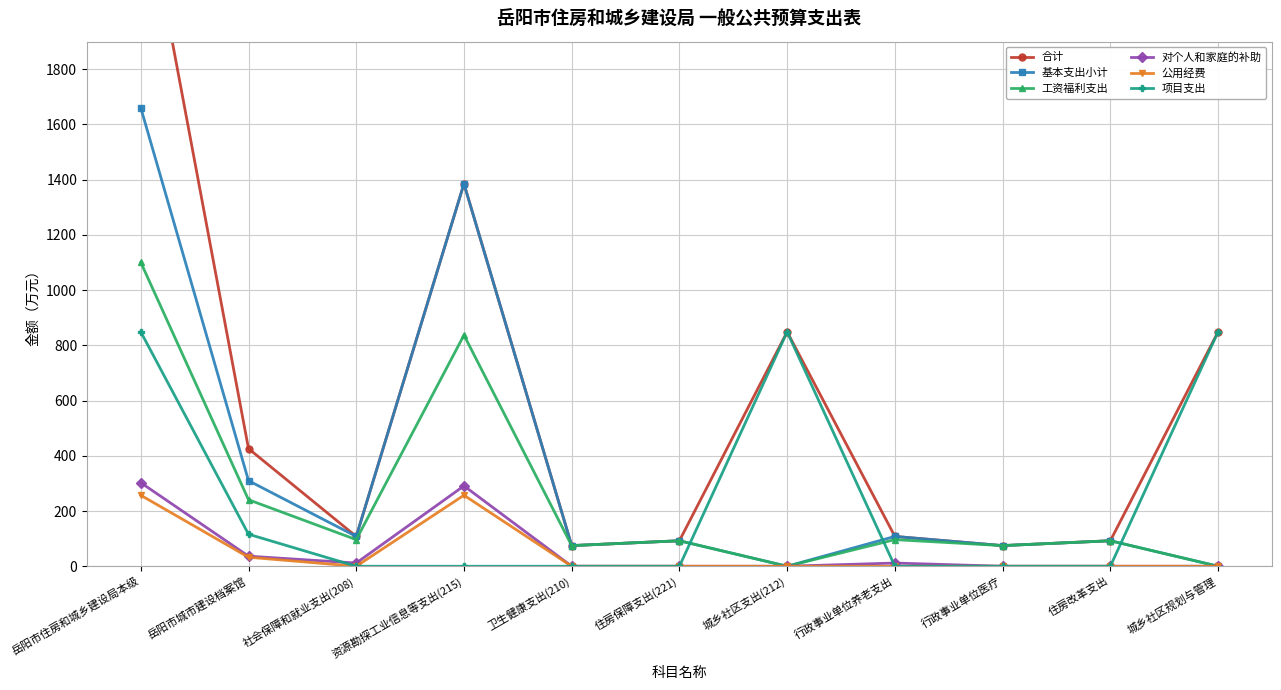

Reading left to right, list all the values displayed in this chart.

合计: 2509.6	426.0	108.0	1385.4	74.8	92.3	849.0	108.0	74.8	92.3	849.0
基本支出小计: 1660.6	310.0	108.0	1385.4	74.8	92.3	0.0	108.0	74.8	92.3	0.0
工资福利支出: 1100.7	240.9	96.4	837.2	74.8	92.3	0.0	96.4	74.8	92.3	0.0
对个人和家庭的补助: 302.7	36.5	11.6	291.1	0.0	0.0	0.0	11.6	0.0	0.0	0.0
公用经费: 257.2	32.6	0.0	257.2	0.0	0.0	0.0	0.0	0.0	0.0	0.0
项目支出: 849.0	116.0	0.0	0.0	0.0	0.0	849.0	0.0	0.0	0.0	849.0